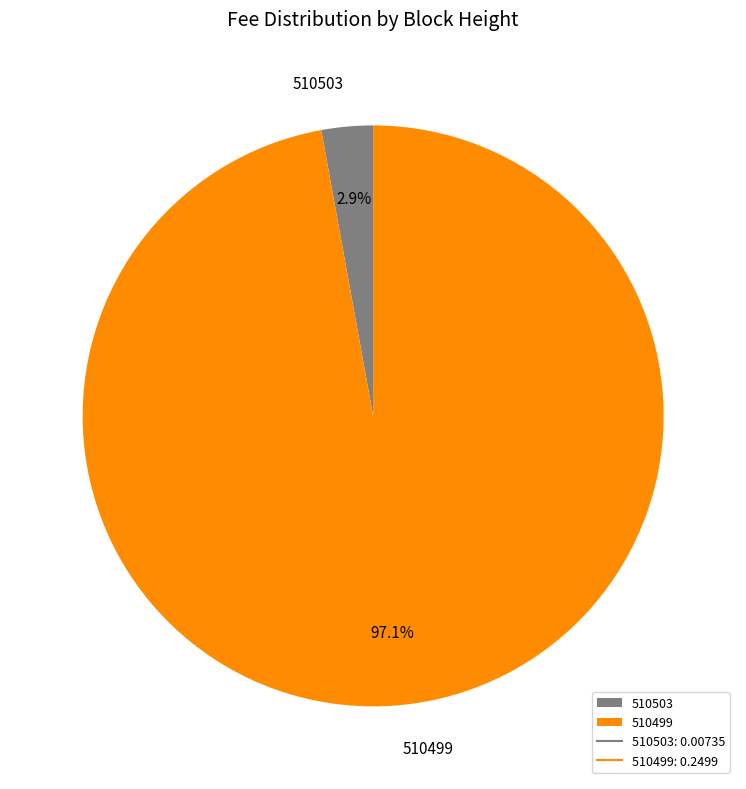

To the nearest percent, what is the difference between the 510503 and 510499 slice percentages?

94%